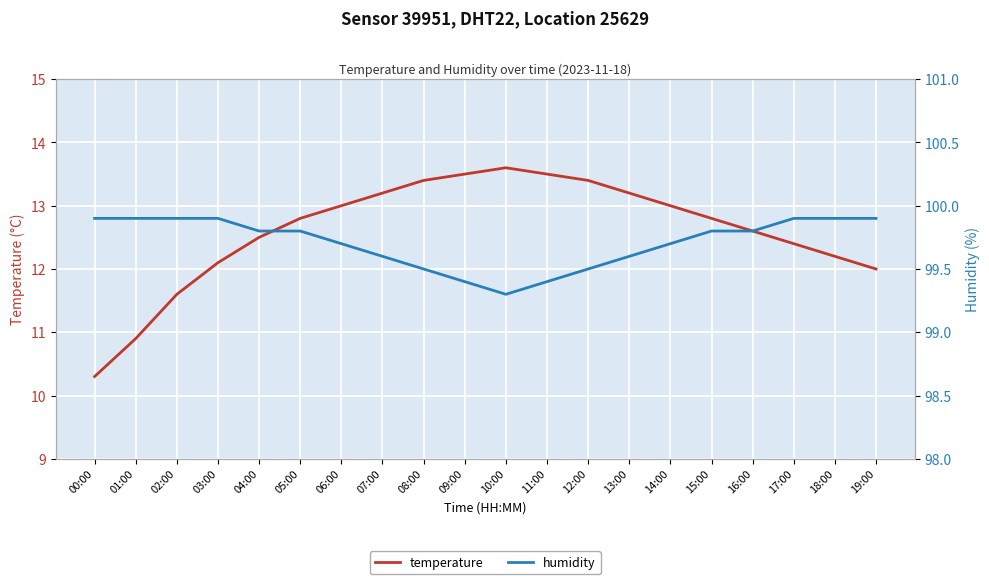

What is the lowest value of the temperature series?

10.3